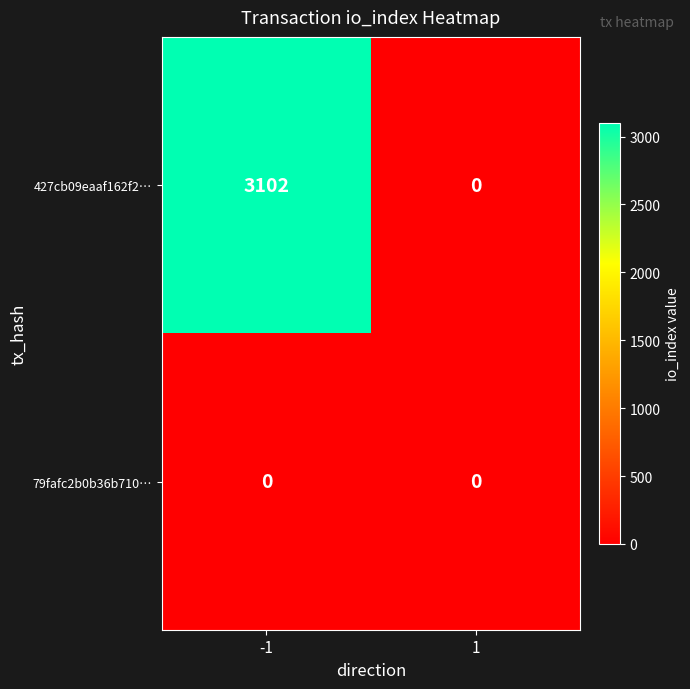

Read the 427cb09eaaf162f2… value at -1.

3102